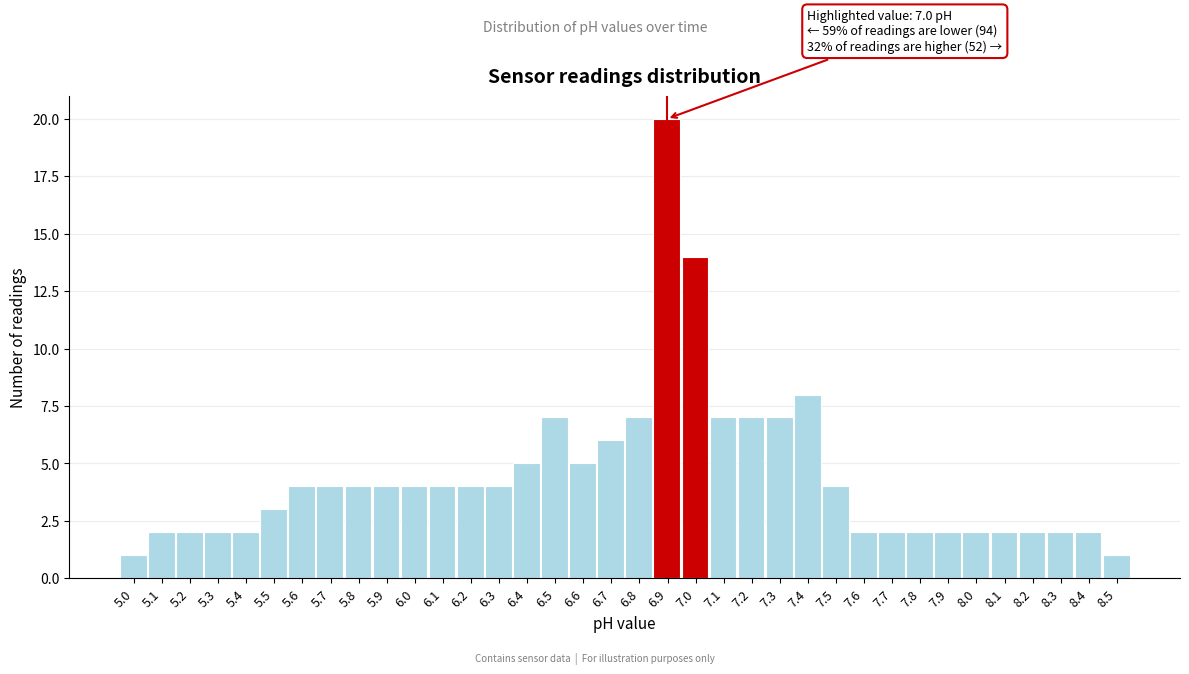

What is the ratio of the value at 7.8 to the value at 8.3?

1.0